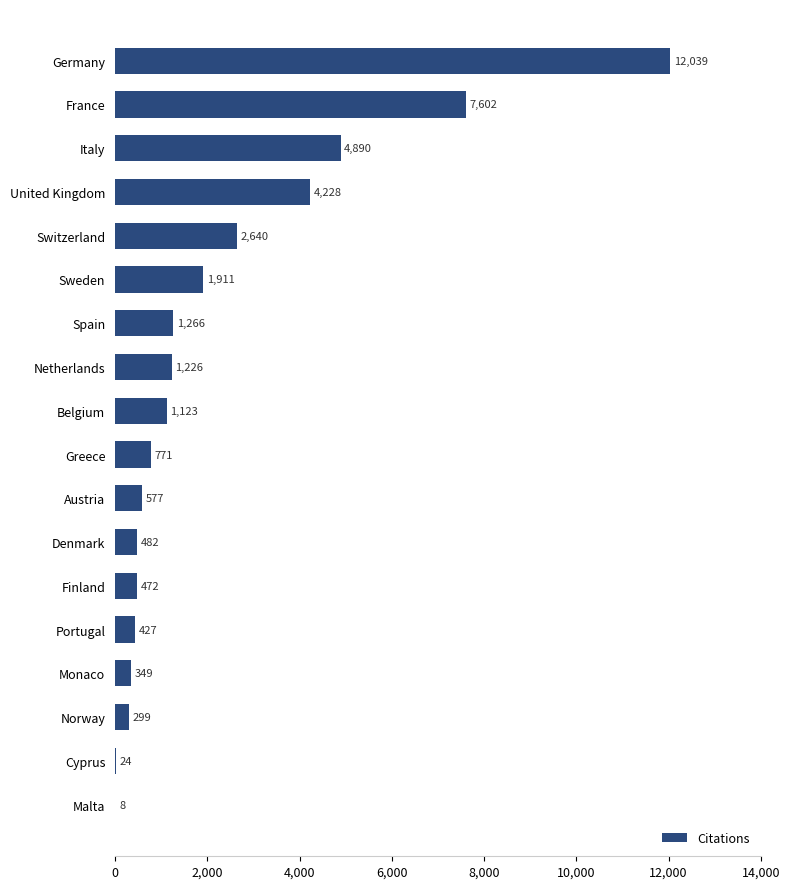

The value at Denmark is 482. True or false?

True